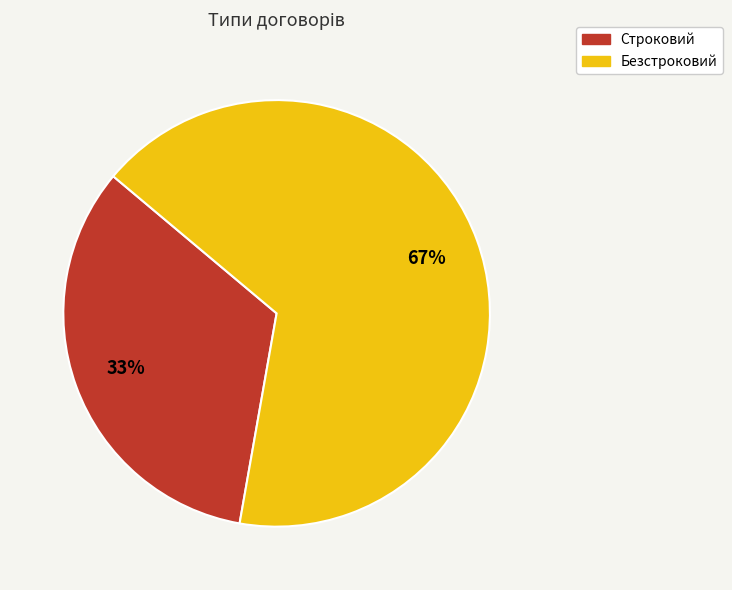

Between Строковий and Безстроковий, which is larger?

Безстроковий